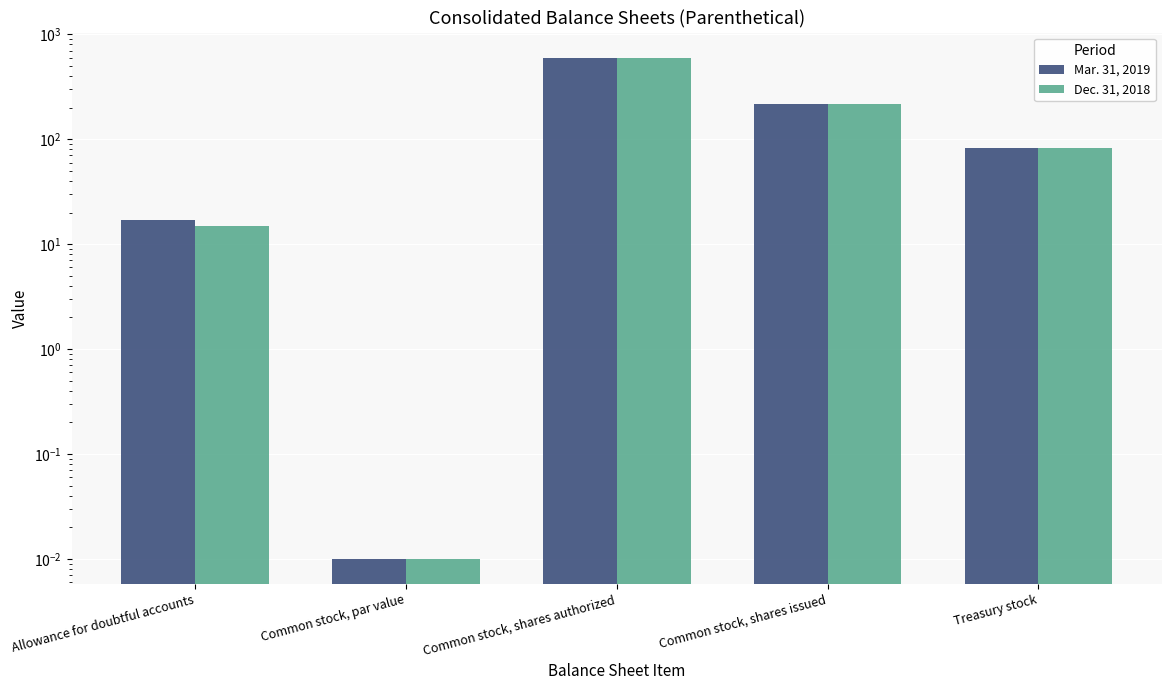

Where is Mar. 31, 2019 nearest to the value 300?

Common stock, shares issued